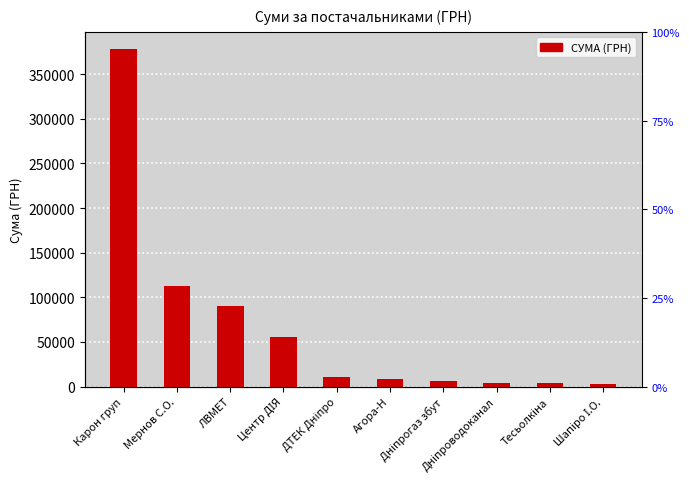

How many data points does each series have?

10